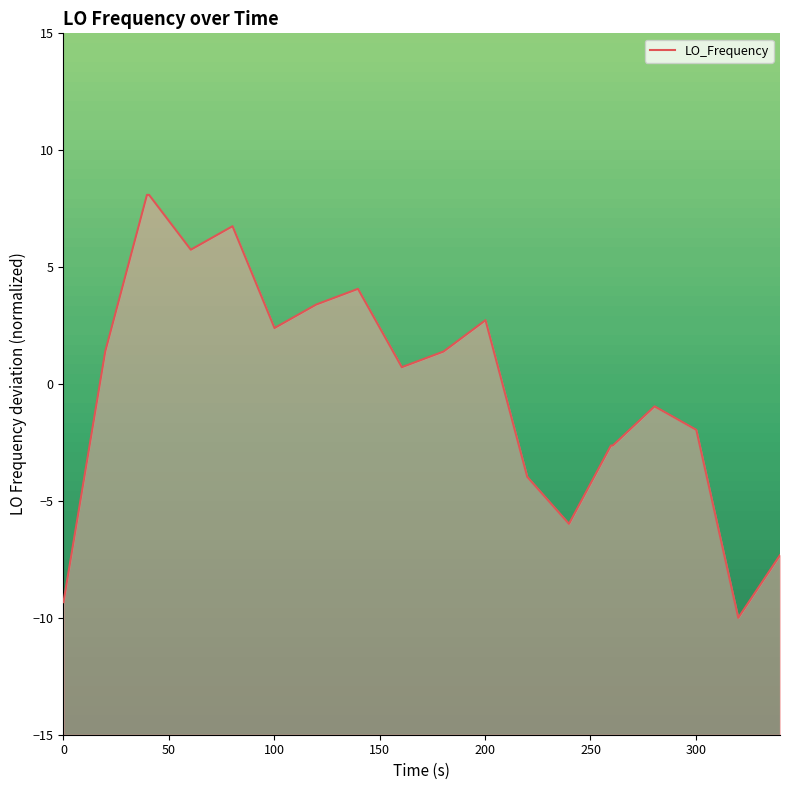

Count the number of data series in this chart.

1